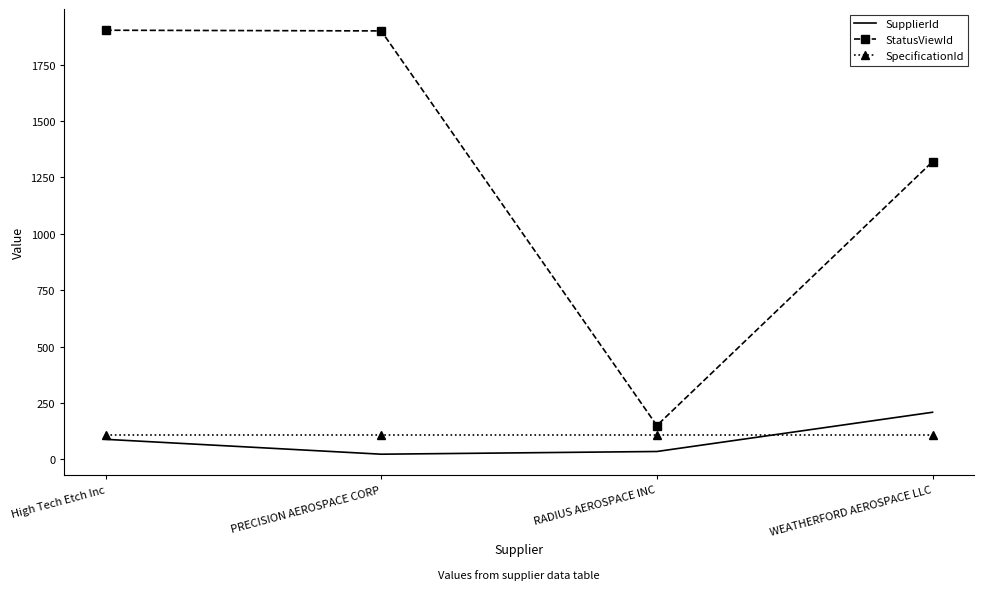

List the series in order of their peak value, lowest first.

SpecificationId, SupplierId, StatusViewId